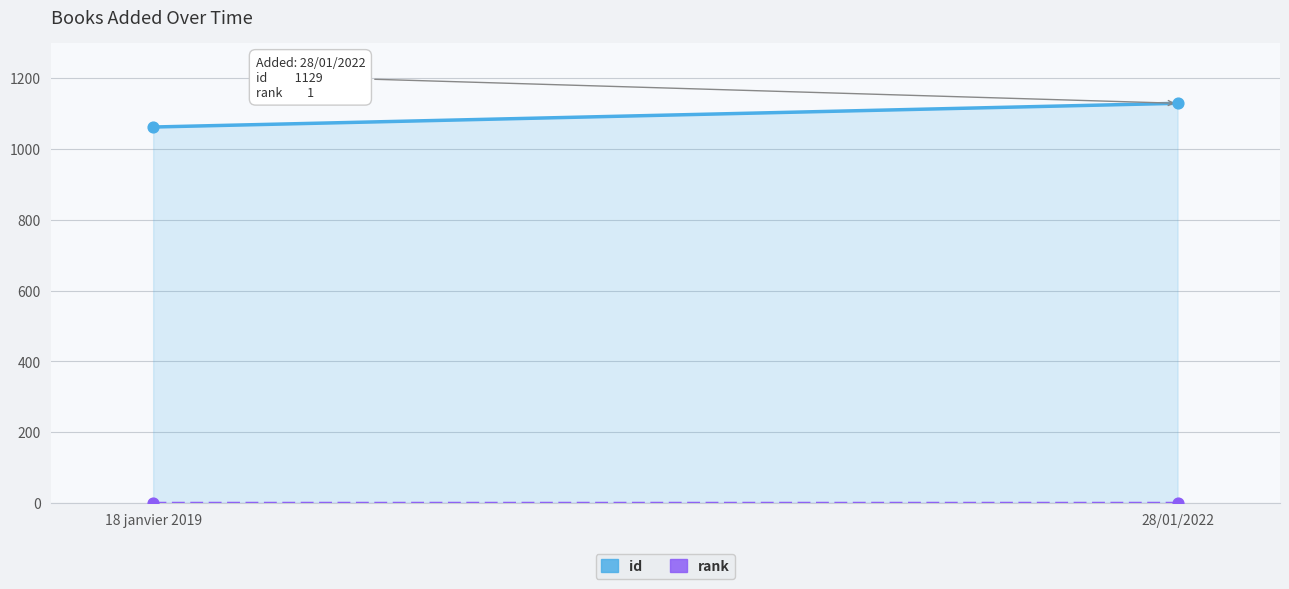

What are all the series names shown in the legend?

id, rank